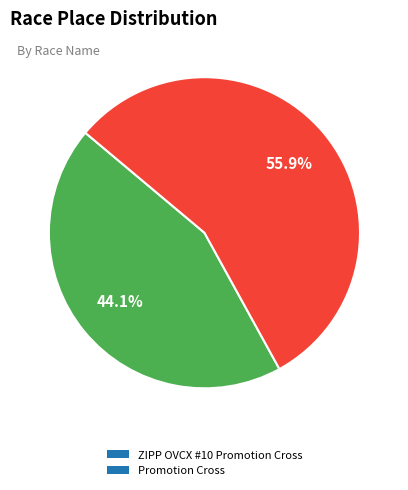

Is there a majority slice in this chart?

Yes